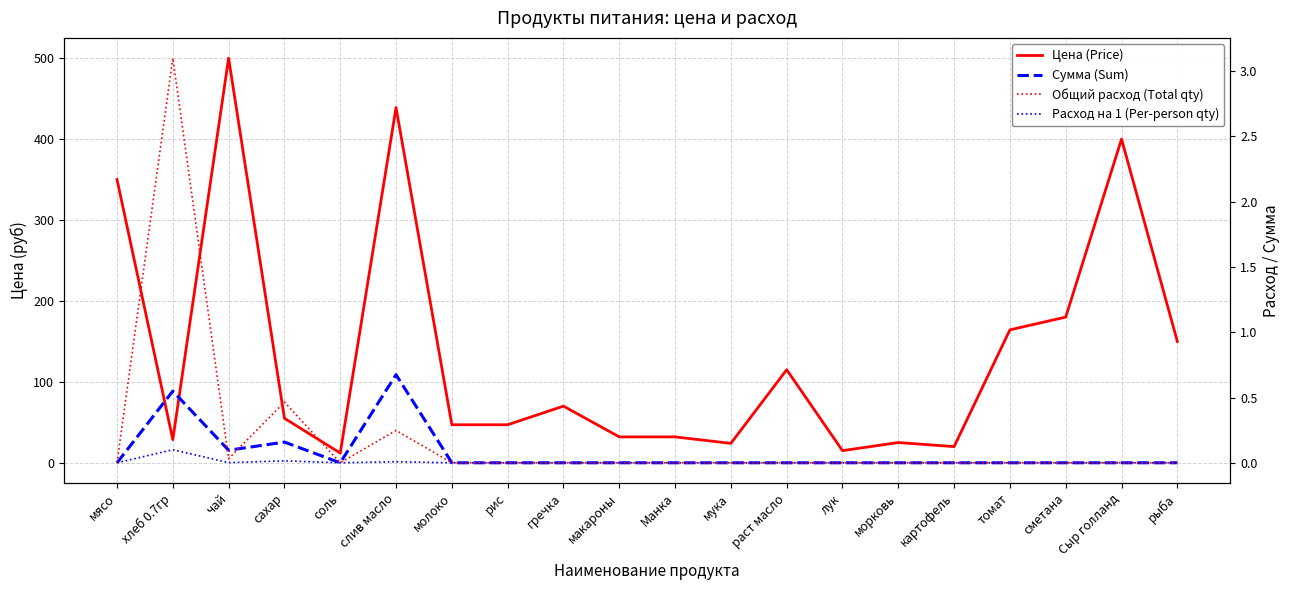

How many values in Сумма (Sum) are above zero?

4